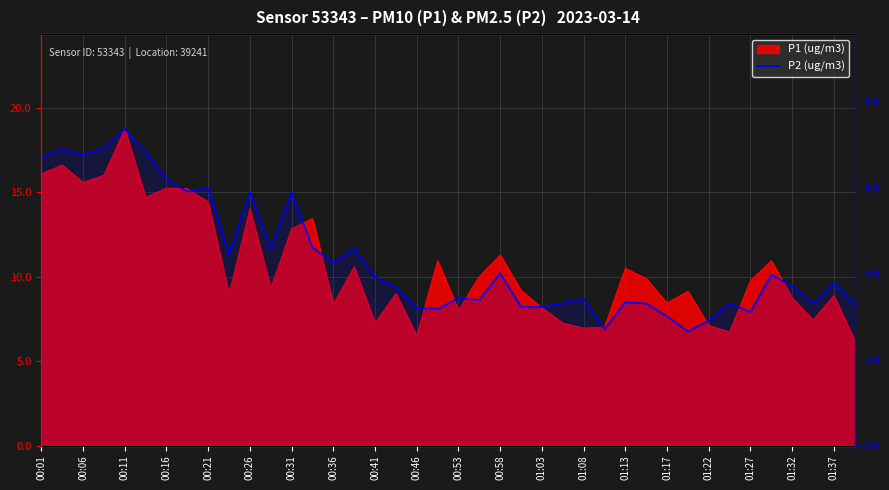

True or false: the data shows 1.5 at 00:46.

False